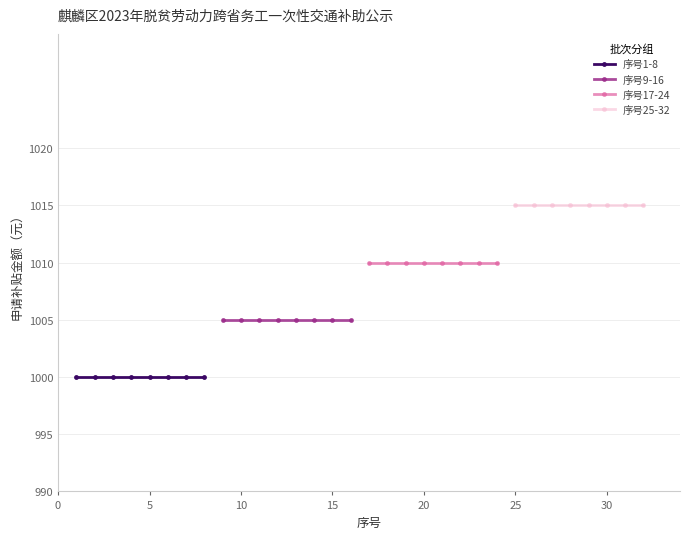

What are all the series names shown in the legend?

序号1-8, 序号9-16, 序号17-24, 序号25-32